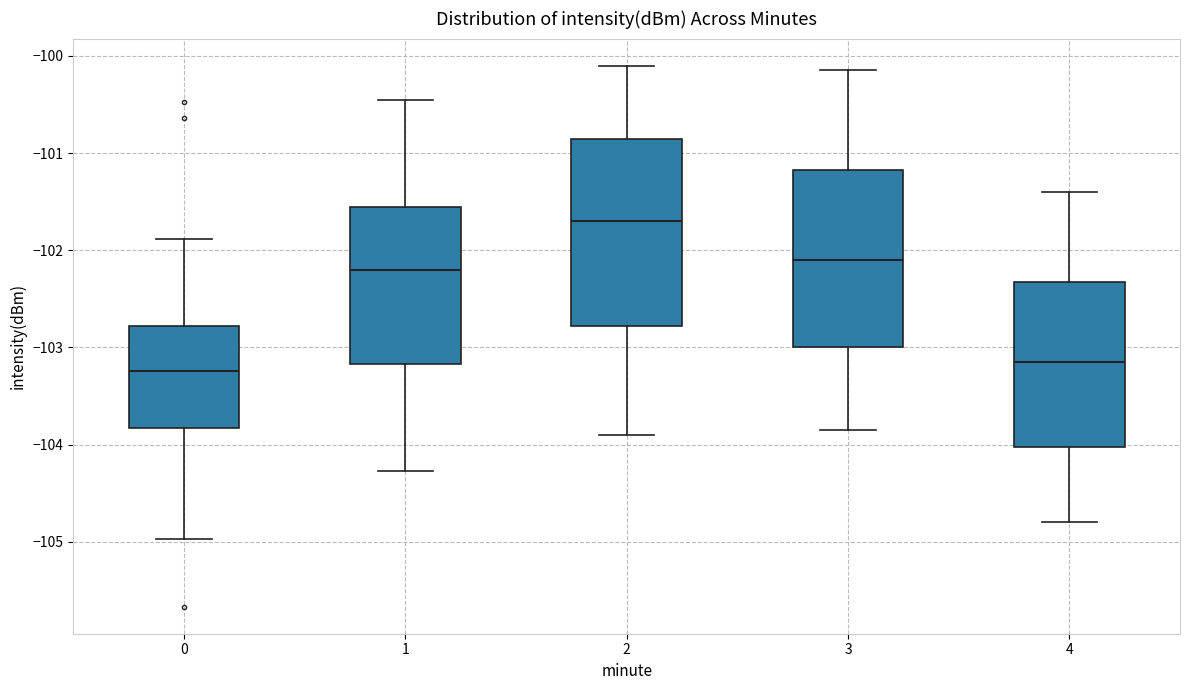

Which box is the tallest, from its lower edge to its upper edge?

2